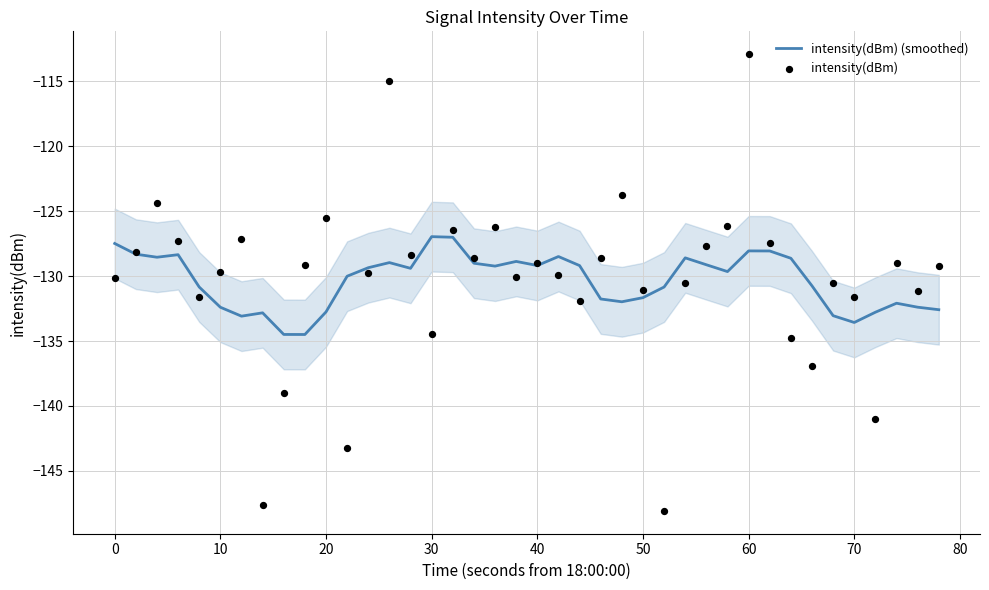

What is the maximum value for intensity(dBm) (smoothed)?

-127.0